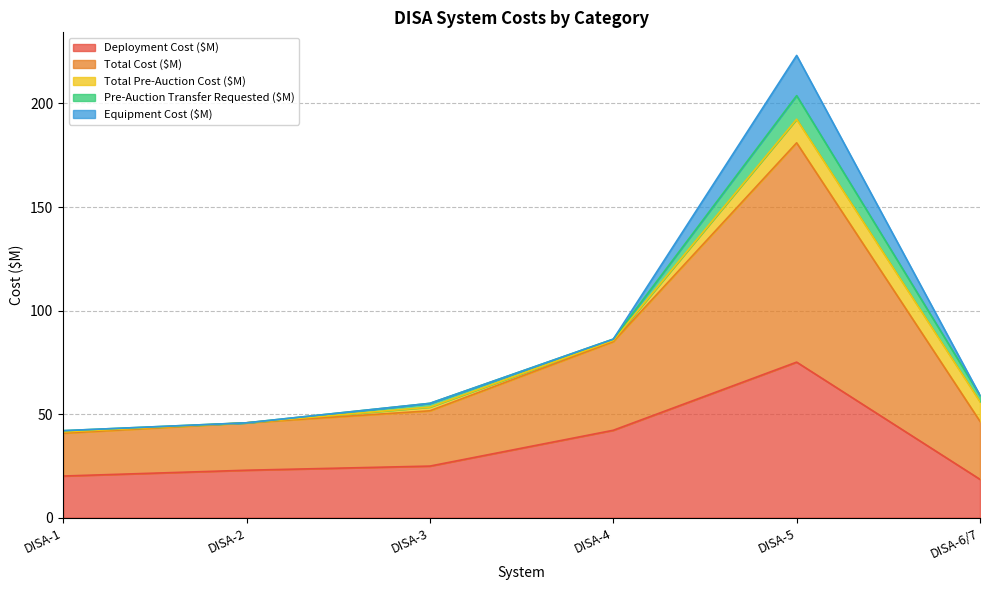

What is the minimum value for Deployment Cost ($M)?

18.5